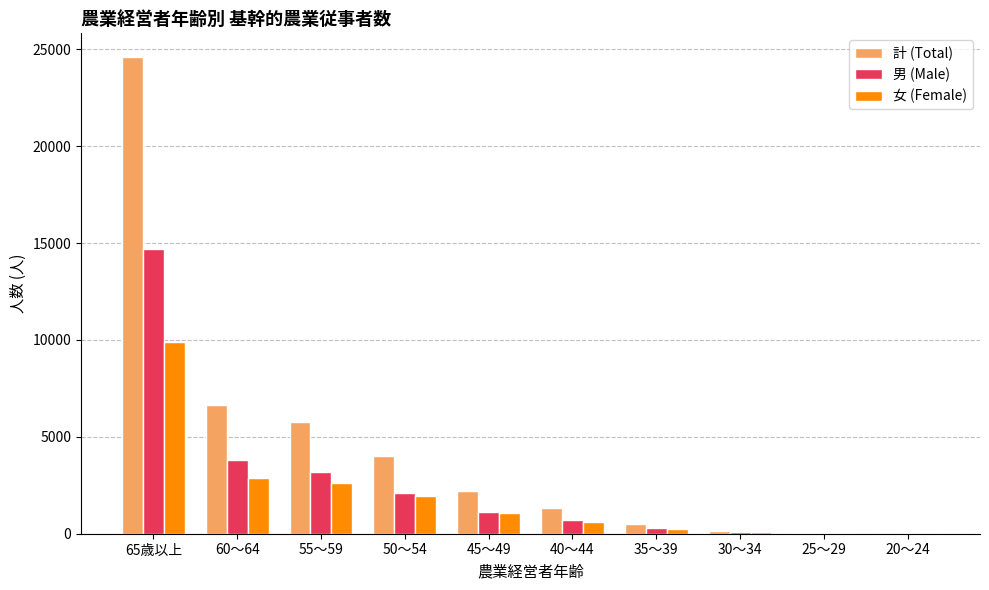

Count the number of data series in this chart.

3